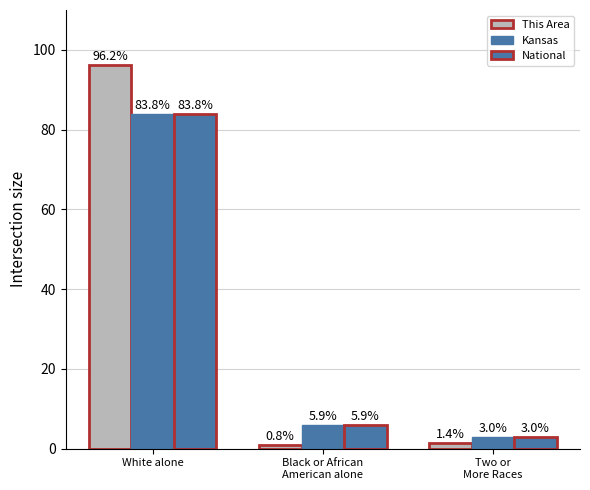

How many bars are there in each group?

3